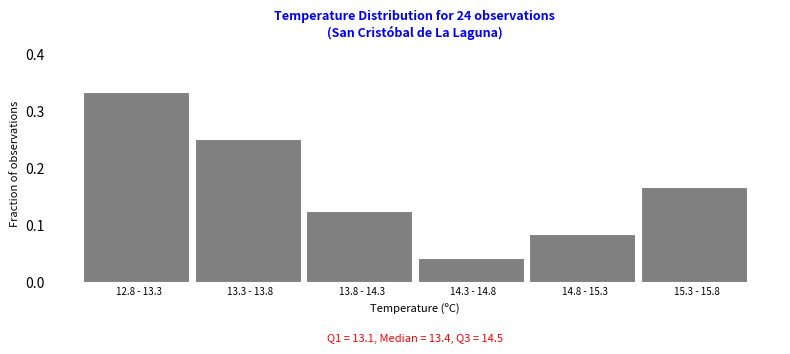

What position from the right is 12.8 - 13.3?

6